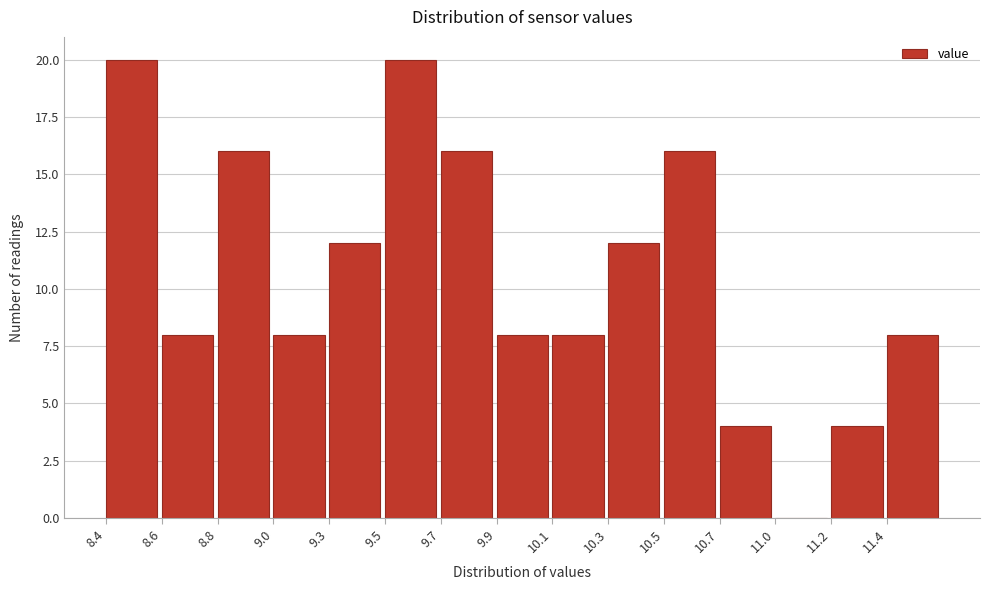

Reading left to right, list all the values displayed in this chart.

8.4=20	8.6=8	8.8=16	9.0=8	9.3=12	9.5=20	9.7=16	9.9=8	10.1=8	10.3=12	10.5=16	10.7=4	11.0=0	11.2=4	11.4=8